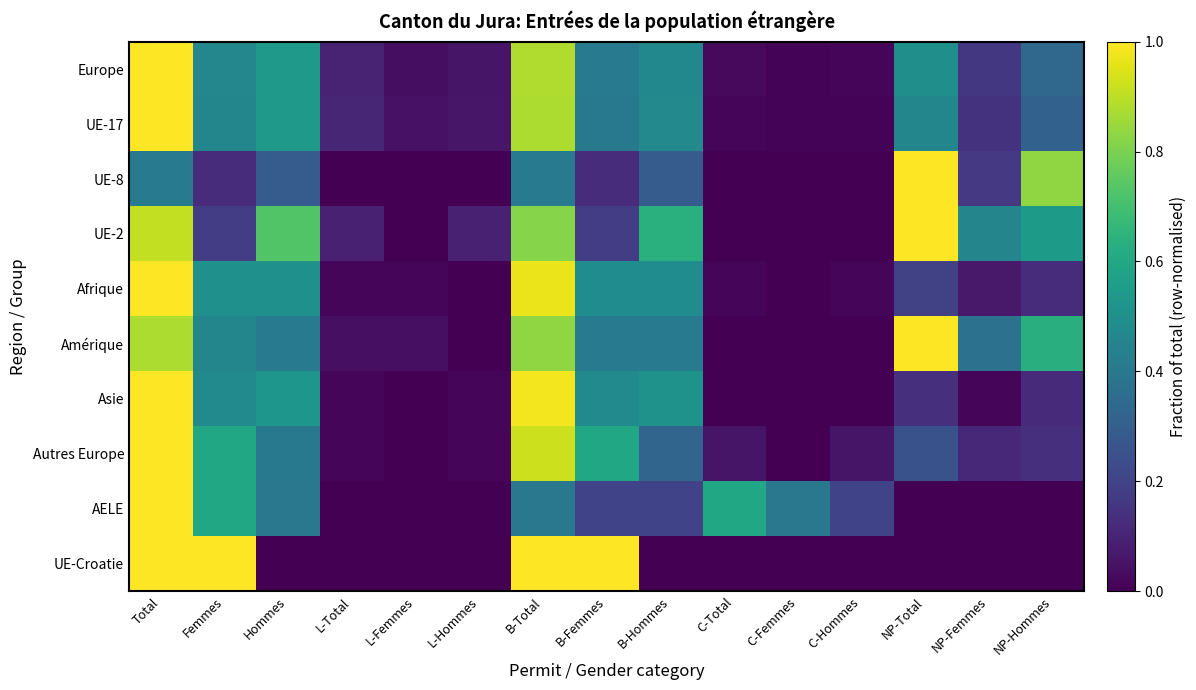

Reading left to right, list all the values displayed in this chart.

Europe: Total=1.0	Femmes=0.5	Hommes=0.5	L-Total=0.1	L-Femmes=0.0	L-Hommes=0.1	B-Total=0.9	B-Femmes=0.4	B-Hommes=0.5	C-Total=0.0	C-Femmes=0.0	C-Hommes=0.0	NP-Total=0.5	NP-Femmes=0.2	NP-Hommes=0.3
UE-17: Total=1.0	Femmes=0.5	Hommes=0.5	L-Total=0.1	L-Femmes=0.0	L-Hommes=0.1	B-Total=0.9	B-Femmes=0.4	B-Hommes=0.5	C-Total=0.0	C-Femmes=0.0	C-Hommes=0.0	NP-Total=0.5	NP-Femmes=0.1	NP-Hommes=0.3
UE-8: Total=0.4	Femmes=0.1	Hommes=0.3	L-Total=0.0	L-Femmes=0.0	L-Hommes=0.0	B-Total=0.4	B-Femmes=0.1	B-Hommes=0.3	C-Total=0.0	C-Femmes=0.0	C-Hommes=0.0	NP-Total=1.0	NP-Femmes=0.2	NP-Hommes=0.8
UE-2: Total=0.9	Femmes=0.2	Hommes=0.7	L-Total=0.1	L-Femmes=0.0	L-Hommes=0.1	B-Total=0.8	B-Femmes=0.2	B-Hommes=0.6	C-Total=0.0	C-Femmes=0.0	C-Hommes=0.0	NP-Total=1.0	NP-Femmes=0.5	NP-Hommes=0.5
Afrique: Total=1.0	Femmes=0.5	Hommes=0.5	L-Total=0.0	L-Femmes=0.0	L-Hommes=0.0	B-Total=1.0	B-Femmes=0.5	B-Hommes=0.5	C-Total=0.0	C-Femmes=0.0	C-Hommes=0.0	NP-Total=0.2	NP-Femmes=0.1	NP-Hommes=0.1
Amérique: Total=0.9	Femmes=0.5	Hommes=0.4	L-Total=0.0	L-Femmes=0.0	L-Hommes=0.0	B-Total=0.8	B-Femmes=0.4	B-Hommes=0.4	C-Total=0.0	C-Femmes=0.0	C-Hommes=0.0	NP-Total=1.0	NP-Femmes=0.4	NP-Hommes=0.6
Asie: Total=1.0	Femmes=0.5	Hommes=0.5	L-Total=0.0	L-Femmes=0.0	L-Hommes=0.0	B-Total=1.0	B-Femmes=0.5	B-Hommes=0.5	C-Total=0.0	C-Femmes=0.0	C-Hommes=0.0	NP-Total=0.1	NP-Femmes=0.0	NP-Hommes=0.1
Autres Europe: Total=1.0	Femmes=0.6	Hommes=0.4	L-Total=0.0	L-Femmes=0.0	L-Hommes=0.0	B-Total=0.9	B-Femmes=0.6	B-Hommes=0.3	C-Total=0.1	C-Femmes=0.0	C-Hommes=0.1	NP-Total=0.2	NP-Femmes=0.1	NP-Hommes=0.1
AELE: Total=1.0	Femmes=0.6	Hommes=0.4	L-Total=0.0	L-Femmes=0.0	L-Hommes=0.0	B-Total=0.4	B-Femmes=0.2	B-Hommes=0.2	C-Total=0.6	C-Femmes=0.4	C-Hommes=0.2	NP-Total=0.0	NP-Femmes=0.0	NP-Hommes=0.0
UE-Croatie: Total=1.0	Femmes=1.0	Hommes=0.0	L-Total=0.0	L-Femmes=0.0	L-Hommes=0.0	B-Total=1.0	B-Femmes=1.0	B-Hommes=0.0	C-Total=0.0	C-Femmes=0.0	C-Hommes=0.0	NP-Total=0.0	NP-Femmes=0.0	NP-Hommes=0.0